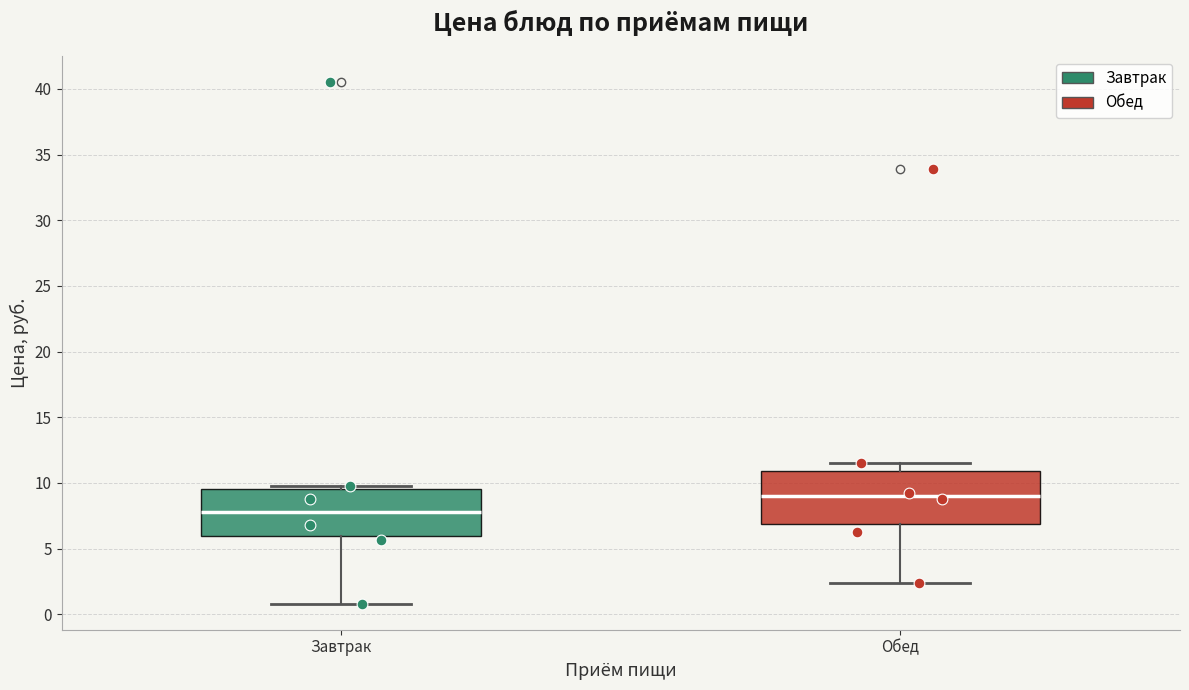

Which box's median line is the lowest?

Завтрак